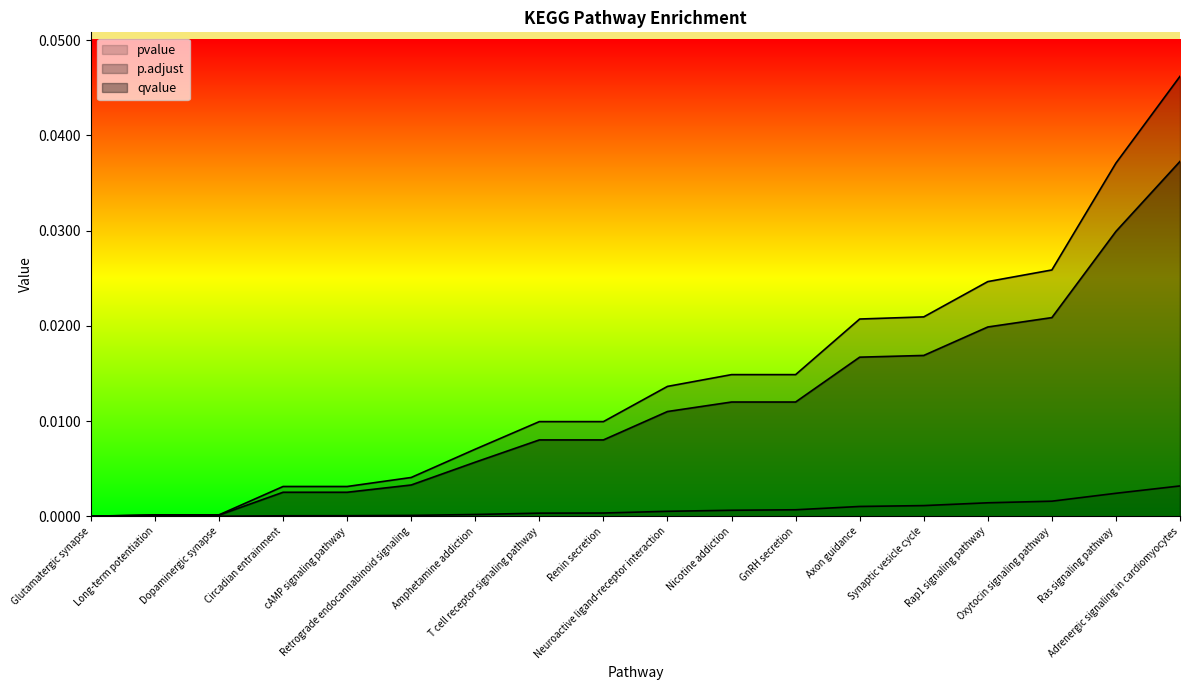

Does the chart display data point markers on the line(s)?

No